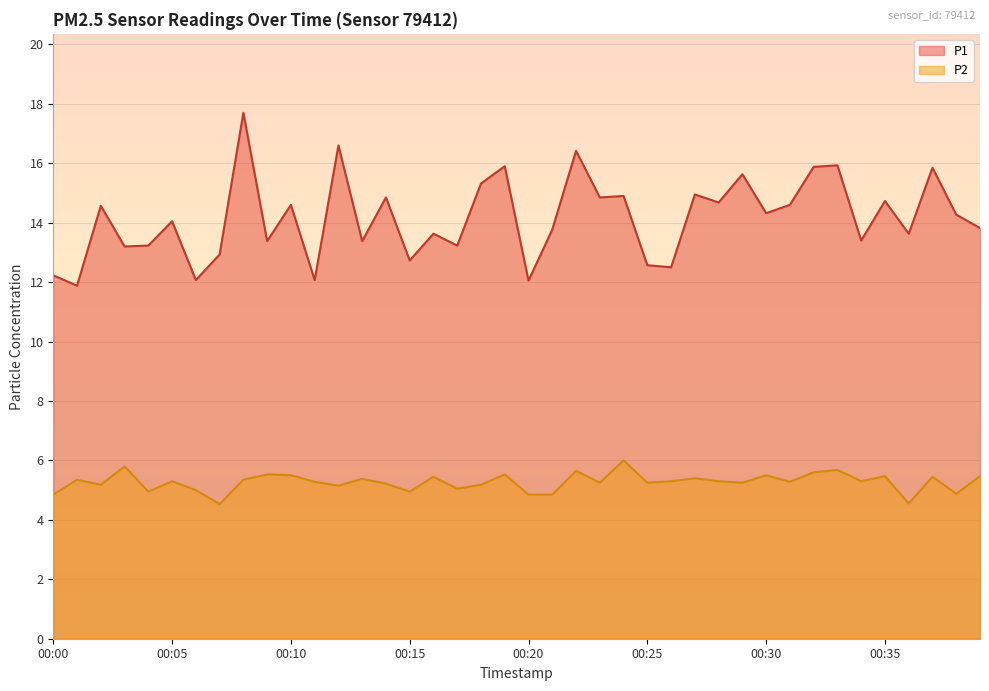

At which category does P1 reach its first local valley?

00:01